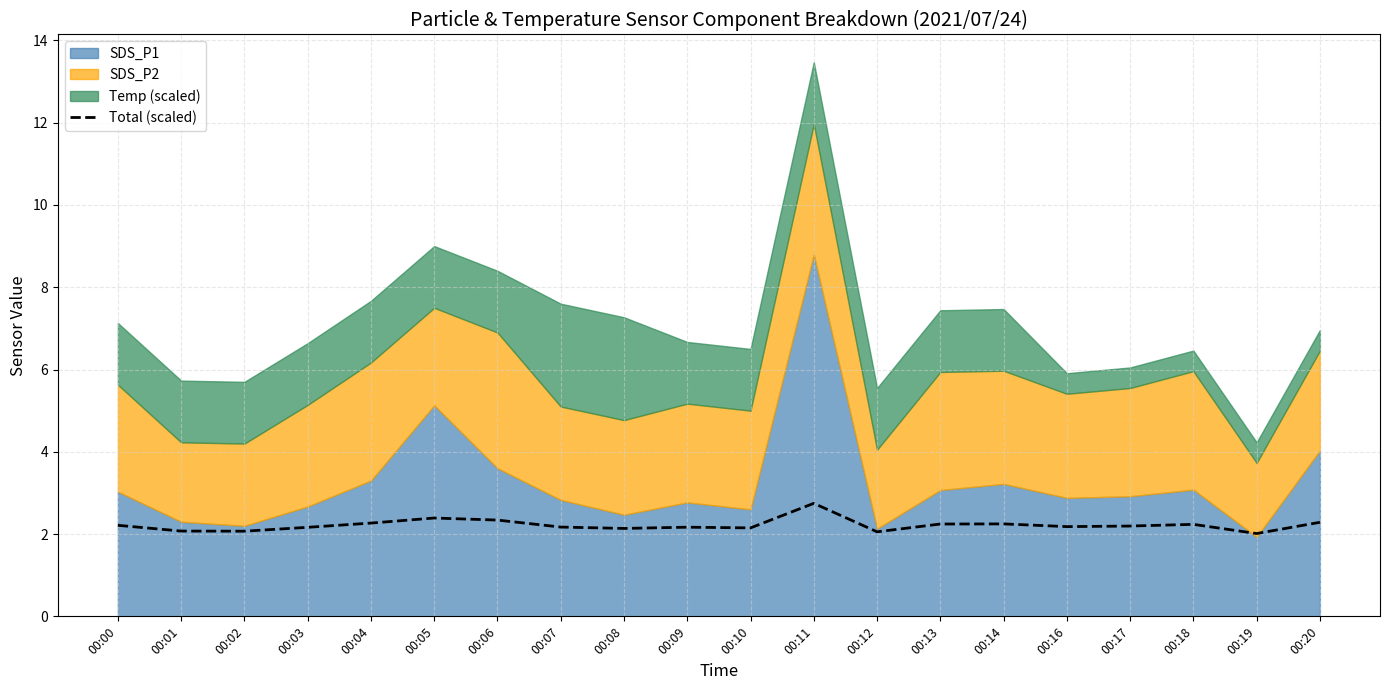

What is the value of the 10th point from the left?

2.2